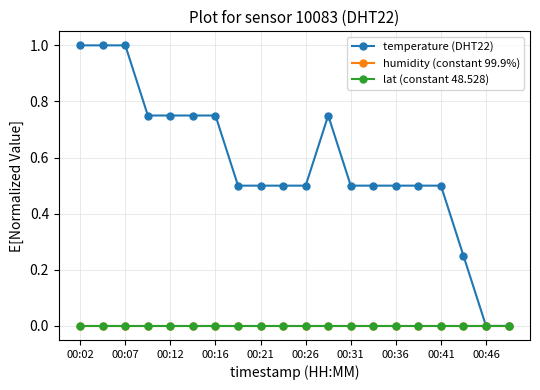

At which label is lat (constant 48.528) closest to 0?

00:02